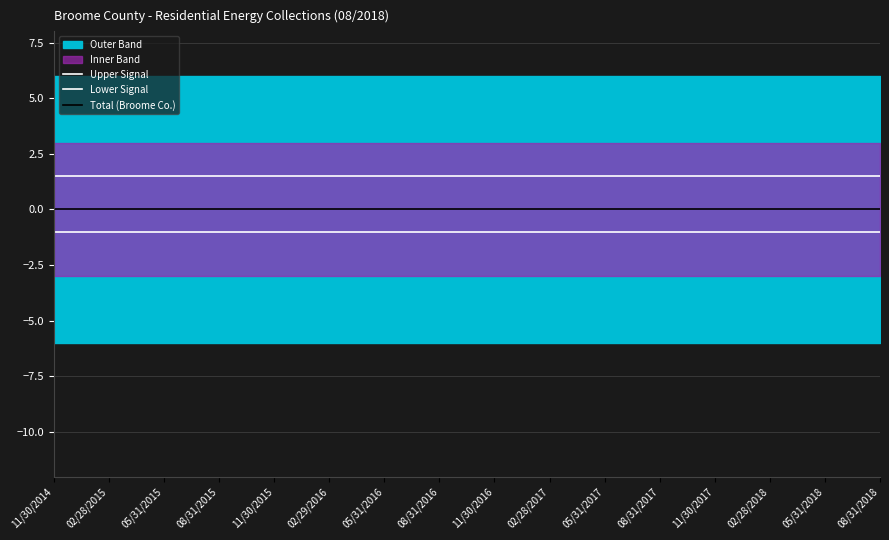

True or false: Lower Signal has a value of -1.0 at 11/30/2017.

True